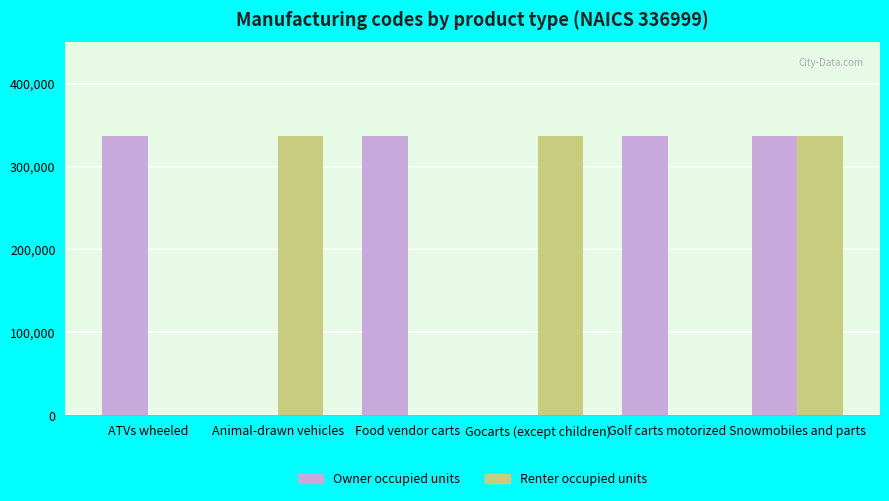

What is the sum of the Renter occupied units values at Gocarts (except children) and ATVs wheeled?

336999